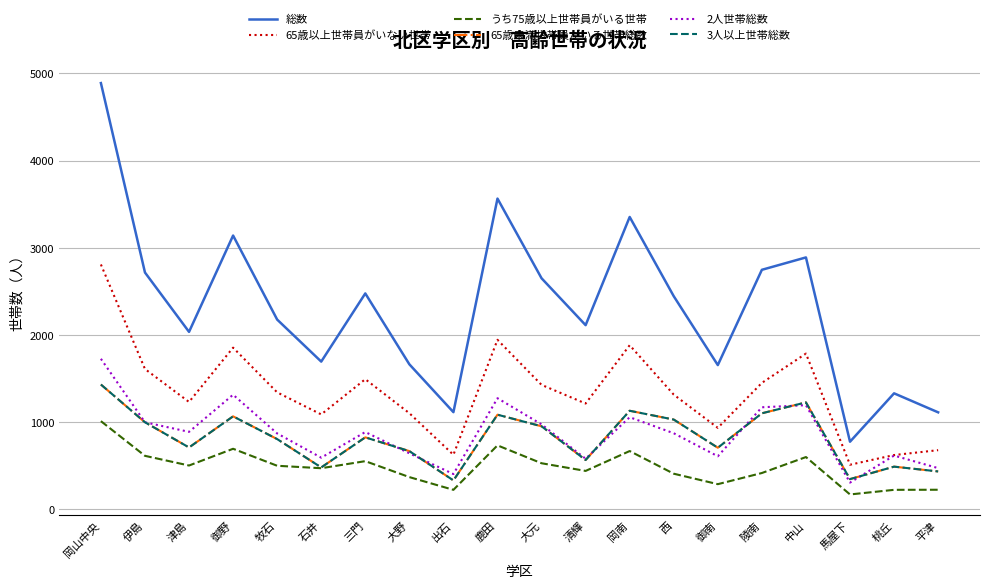

At which label is 2人世帯総数 closest to 1016?

伊島